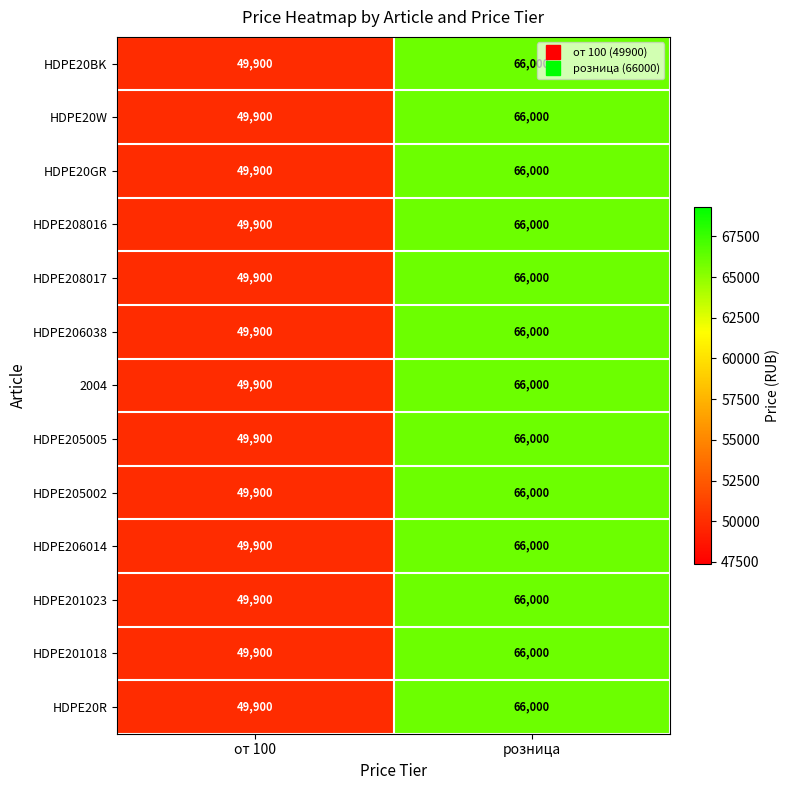

What is the smallest value displayed?

49900